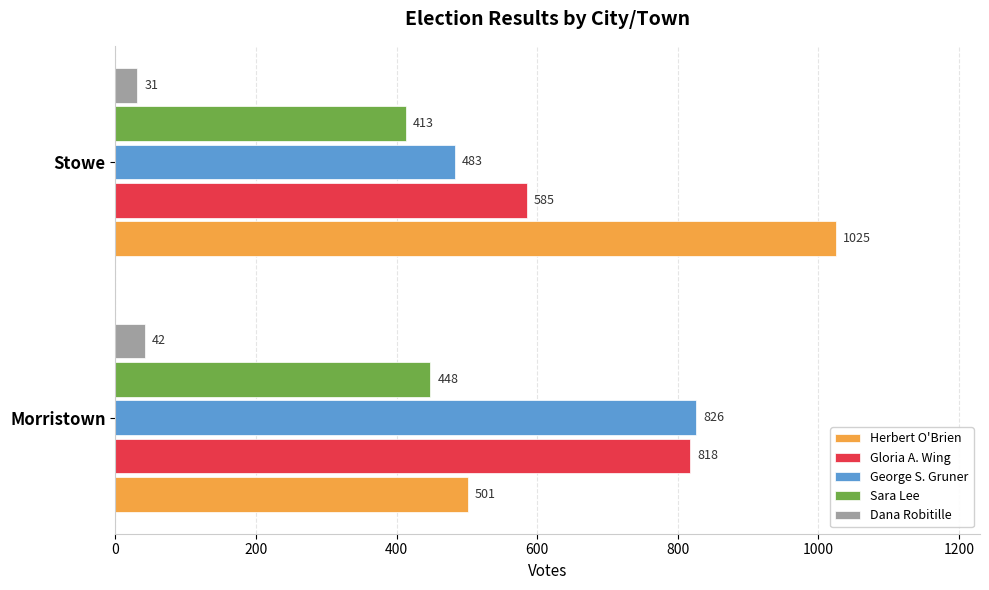

How many categories are shown in the chart?

2